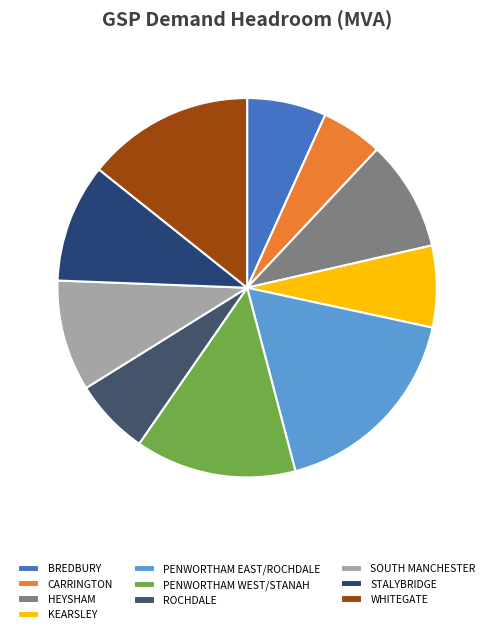

Does any single category account for the majority?

No